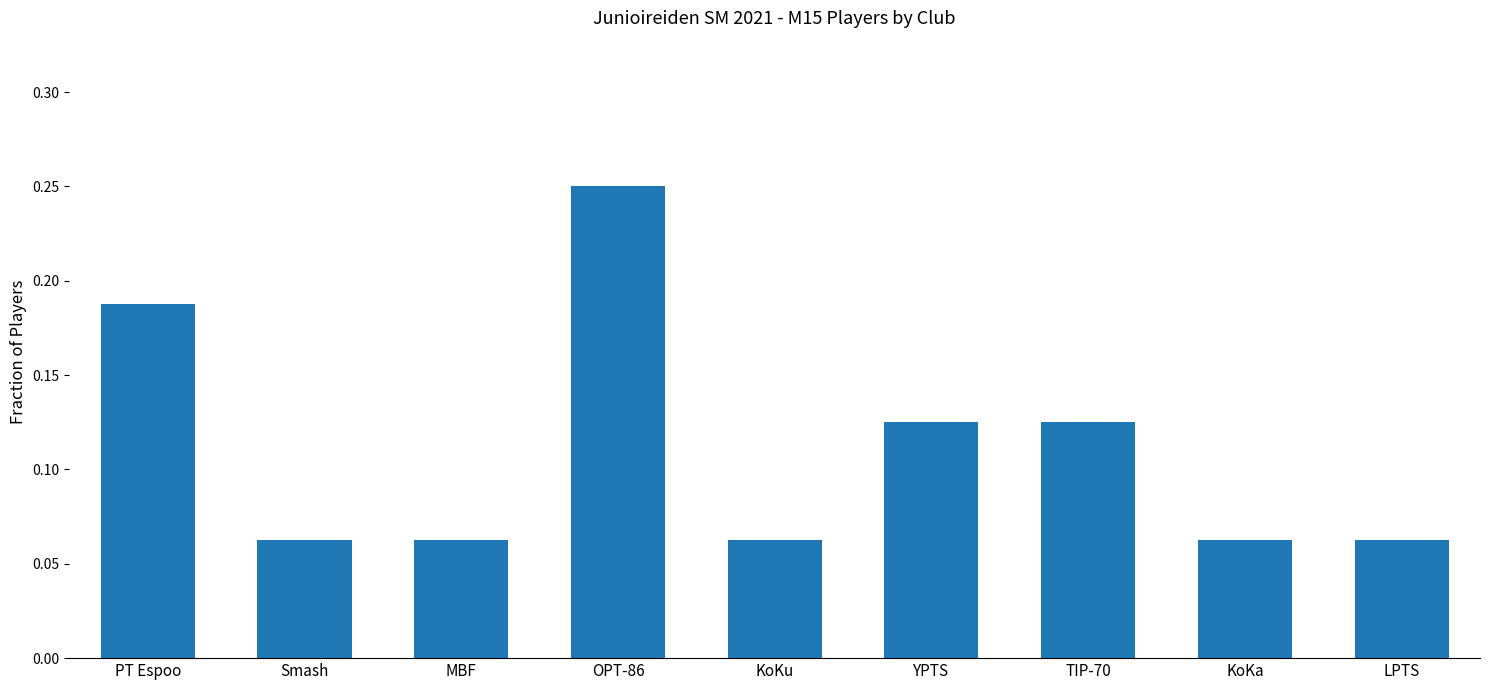

What is the sum of all values?

1.0